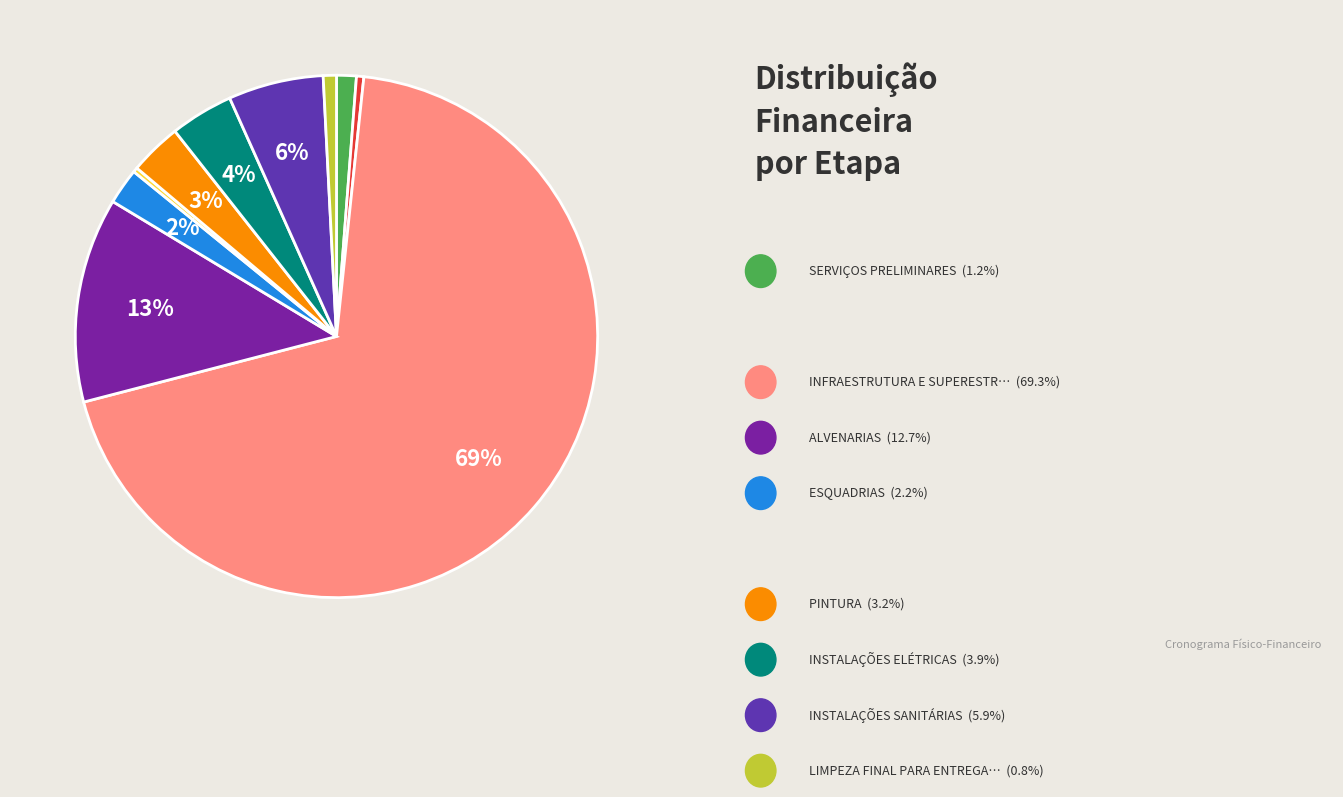

Which slice represents more than half of the pie?

INFRAESTRUTURA E SUPERESTRUTURA